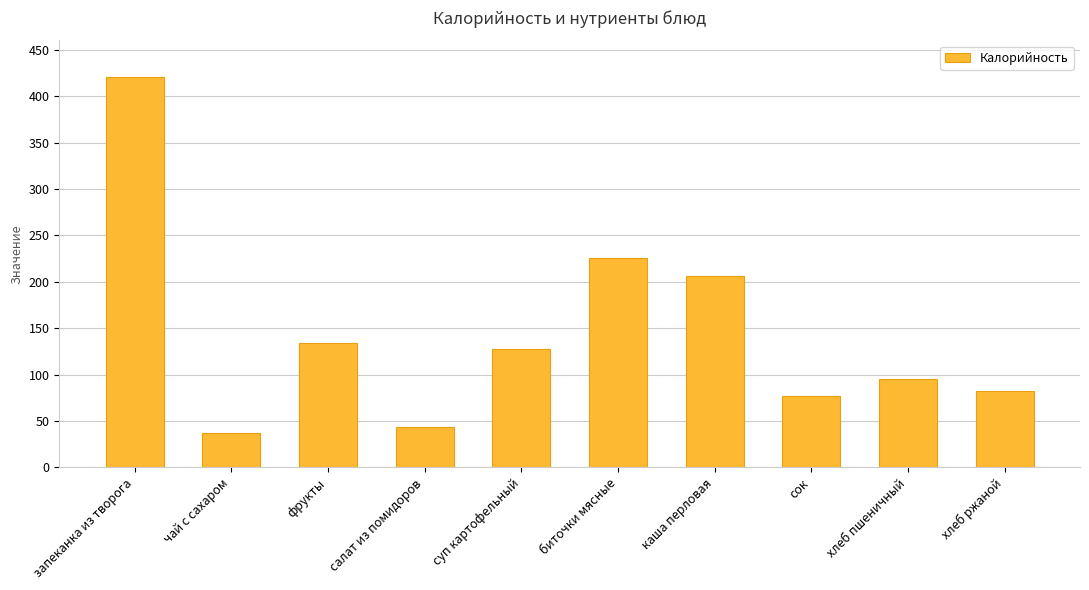

The chart shows a value of 226 at биточки мясные. True or false?

True